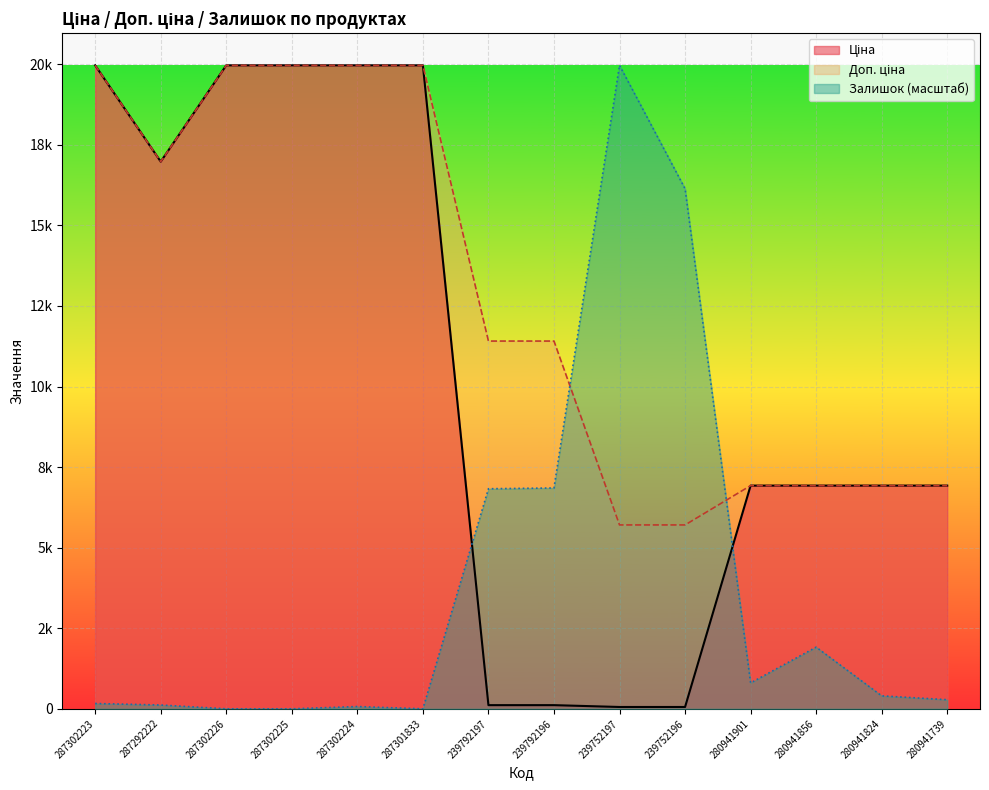

The value of Доп. ціна at 287302225 is 19964.2. True or false?

True